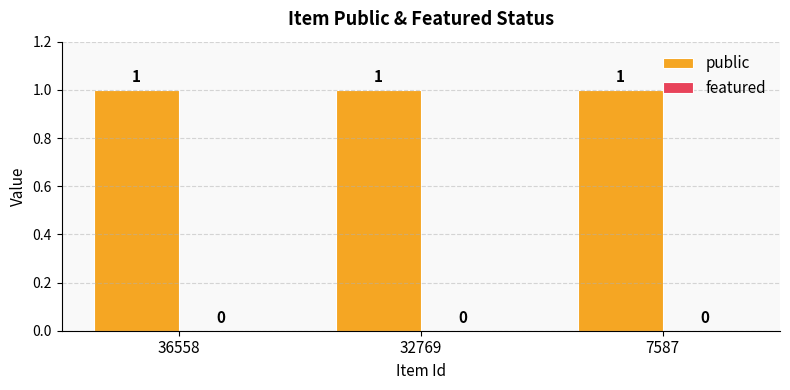

Reading right to left, what are all the values shown in this chart?

public: 1	1	1
featured: 0	0	0